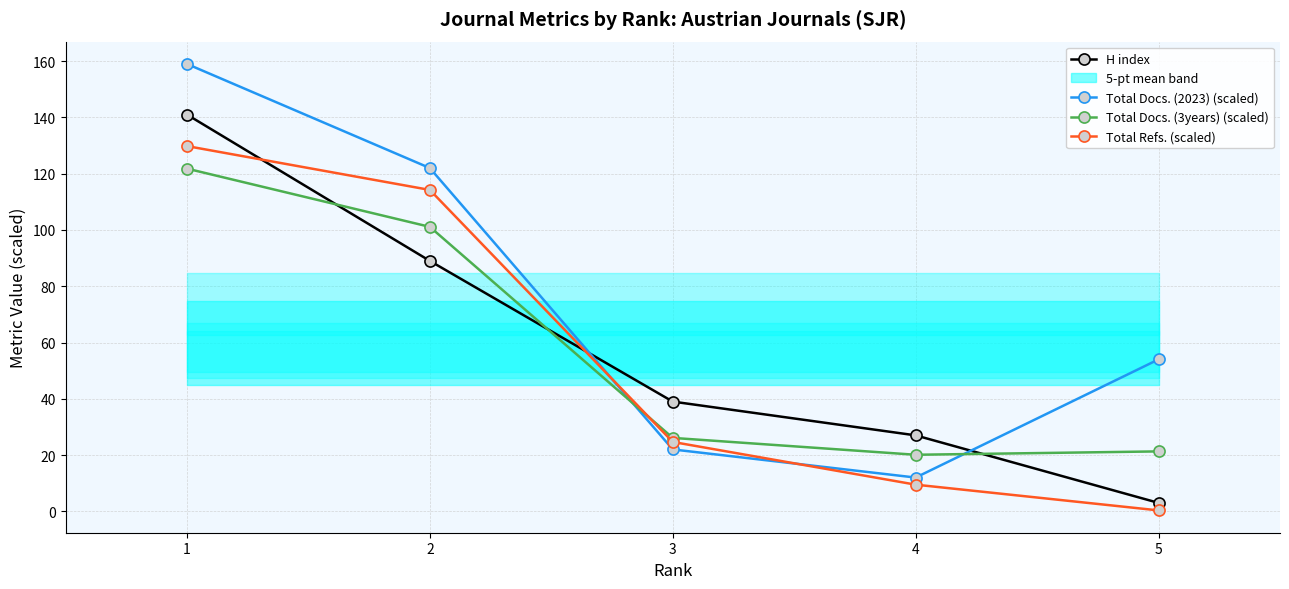

Rank the categories by H index value from lowest to highest.

5, 4, 3, 2, 1